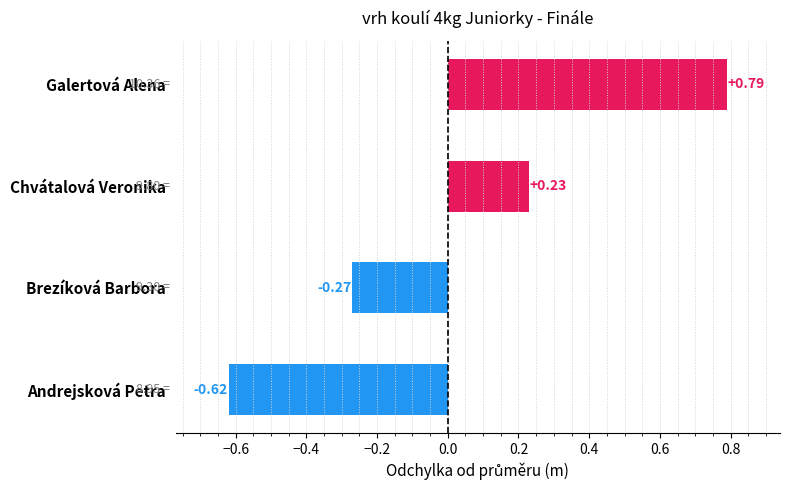

List the labels in order of value, largest first.

Galertová Alena, Chvátalová Veronika, Brezíková Barbora, Andrejsková Petra